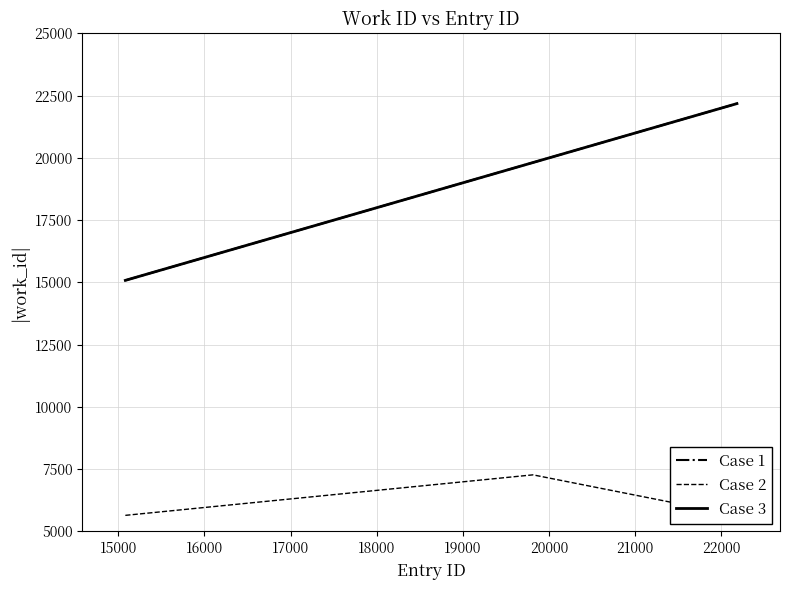

How many interior local peaks does the Case 2 series have?

1